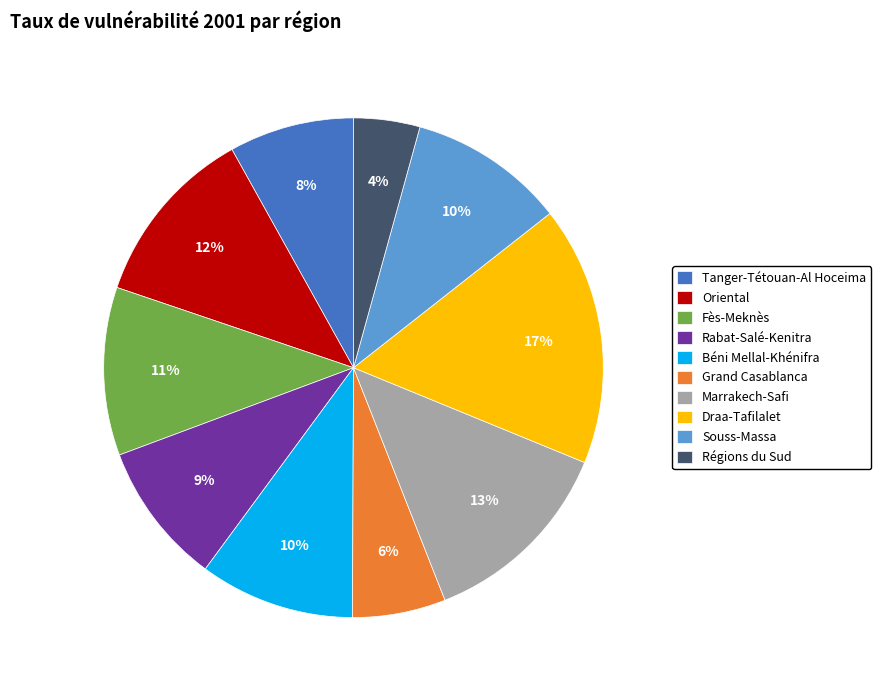

To the nearest percent, what portion does Rabat-Salé-Kenitra represent?

9%